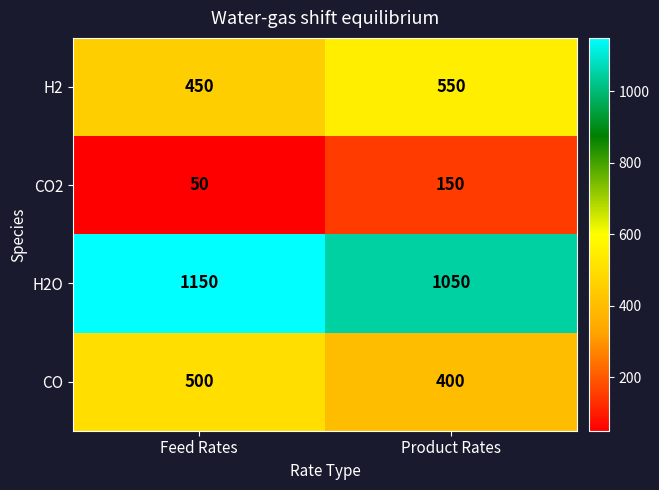

What is the average value of the CO2 series?

100